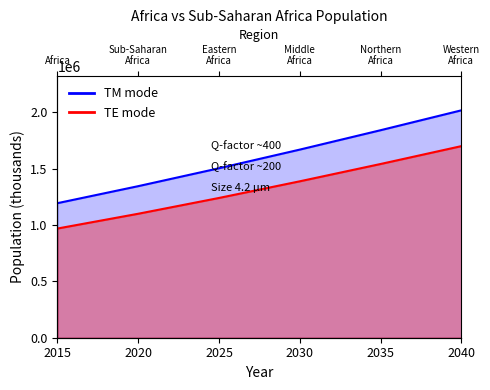

What is the greatest value displayed?

2018677.5